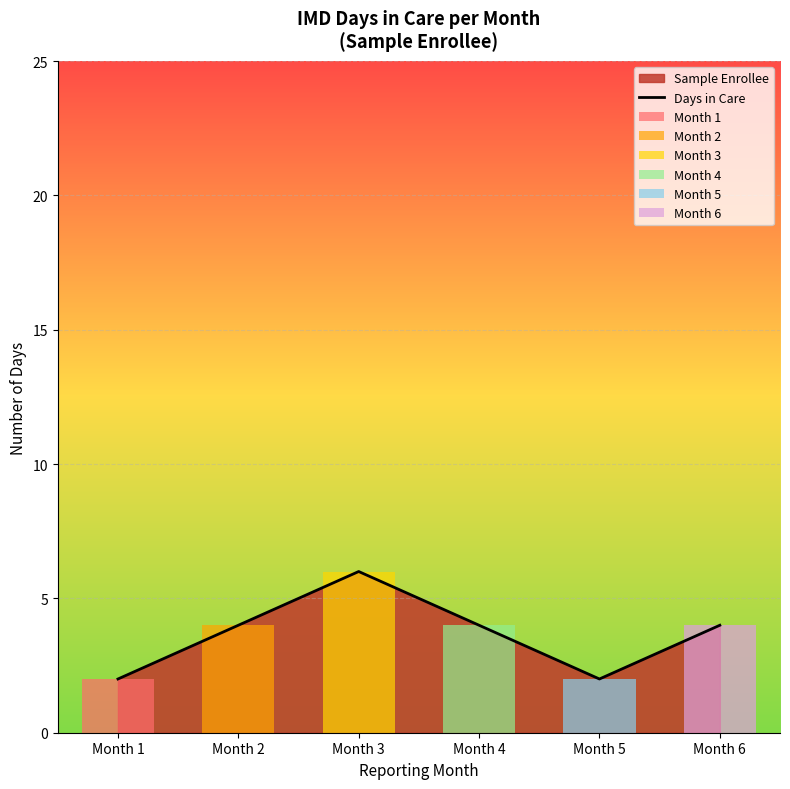

How many bars are there in total?

6